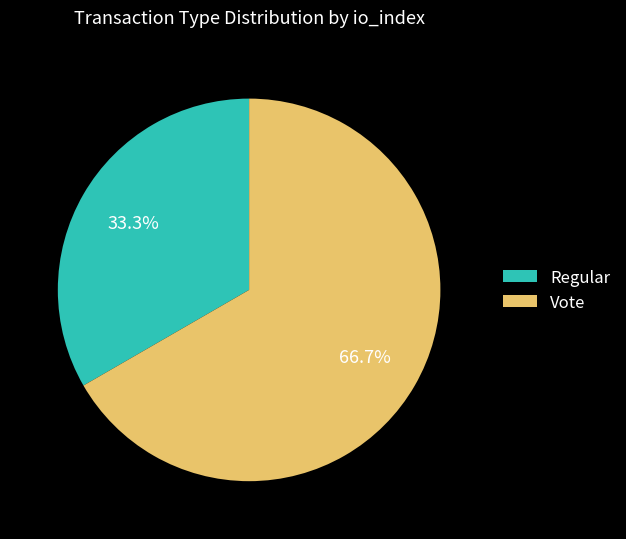

To the nearest percent, what portion does Vote represent?

67%